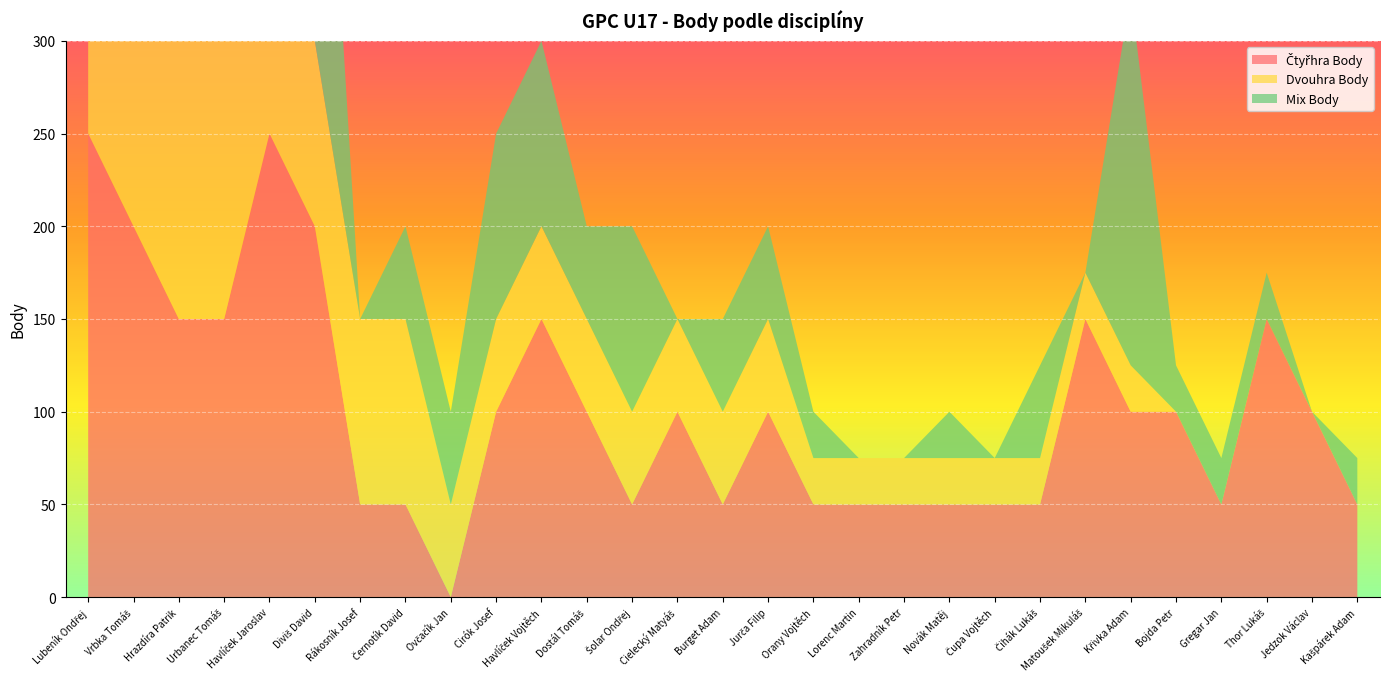

Reading left to right, list all the values displayed in this chart.

Čtyřhra Body: Lubeník Ondřej=250	Vrbka Tomáš=200	Hrazdíra Patrik=150	Urbanec Tomáš=150	Havlíček Jaroslav=250	Diviš David=200	Rákosník Josef=50	Černotík David=50	Ovčačík Jan=0	Cirók Josef=100	Havlíček Vojtěch=150	Dostál Tomáš=100	Šolar Ondřej=50	Cielecký Matyáš=100	Burget Adam=50	Jurča Filip=100	Orany Vojtěch=50	Lorenc Martin=50	Zahradník Petr=50	Novák Matěj=50	Čupa Vojtěch=50	Čihák Lukáš=50	Matoušek Mikuláš=150	Křivka Adam=100	Bojda Petr=100	Gregar Jan=50	Thor Lukáš=150	Jedzok Václav=100	Kašpárek Adam=50
Dvouhra Body: Lubeník Ondřej=250	Vrbka Tomáš=200	Hrazdíra Patrik=150	Urbanec Tomáš=150	Havlíček Jaroslav=100	Diviš David=100	Rákosník Josef=100	Černotík David=100	Ovčačík Jan=50	Cirók Josef=50	Havlíček Vojtěch=50	Dostál Tomáš=50	Šolar Ondřej=50	Cielecký Matyáš=50	Burget Adam=50	Jurča Filip=50	Orany Vojtěch=25	Lorenc Martin=25	Zahradník Petr=25	Novák Matěj=25	Čupa Vojtěch=25	Čihák Lukáš=25	Matoušek Mikuláš=25	Křivka Adam=25	Bojda Petr=0	Gregar Jan=0	Thor Lukáš=0	Jedzok Václav=0	Kašpárek Adam=0
Mix Body: Lubeník Ondřej=100	Vrbka Tomáš=150	Hrazdíra Patrik=50	Urbanec Tomáš=50	Havlíček Jaroslav=150	Diviš David=250	Rákosník Josef=0	Černotík David=50	Ovčačík Jan=50	Cirók Josef=100	Havlíček Vojtěch=100	Dostál Tomáš=50	Šolar Ondřej=100	Cielecký Matyáš=0	Burget Adam=50	Jurča Filip=50	Orany Vojtěch=25	Lorenc Martin=0	Zahradník Petr=0	Novák Matěj=25	Čupa Vojtěch=0	Čihák Lukáš=50	Matoušek Mikuláš=0	Křivka Adam=200	Bojda Petr=25	Gregar Jan=25	Thor Lukáš=25	Jedzok Václav=0	Kašpárek Adam=25